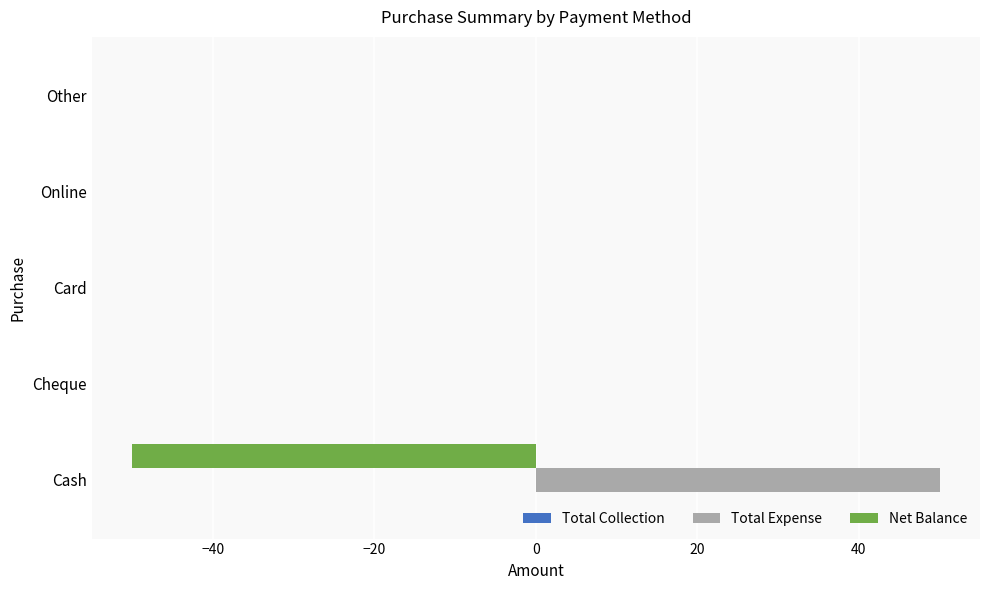

At which category does the chart reach its peak across all series?

Cash